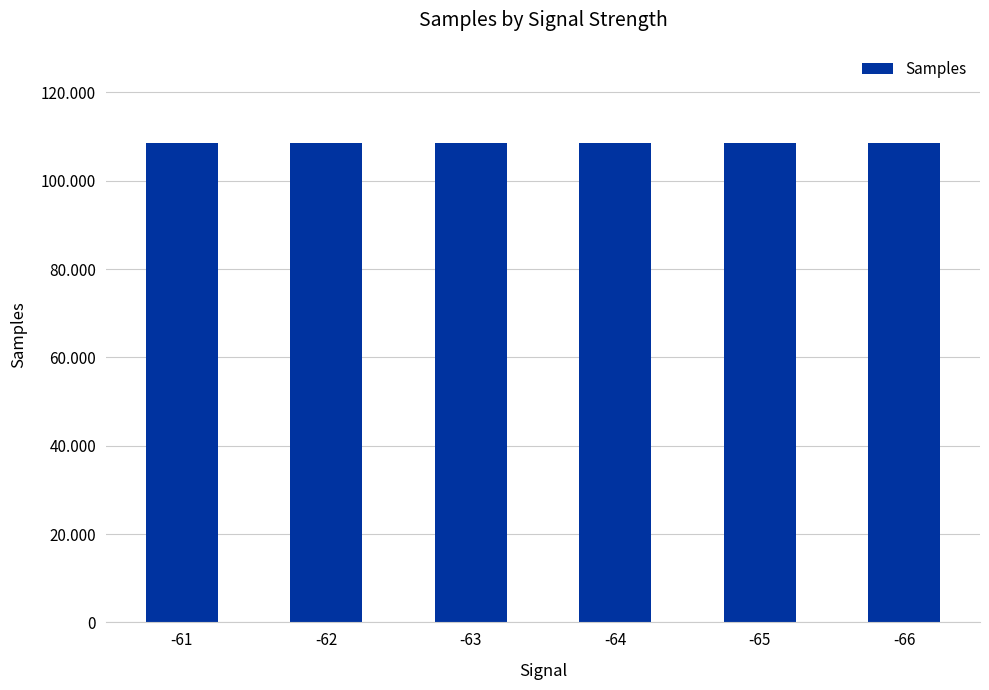

Reading right to left, extract all data points from this chart.

-66=108565	-65=108536	-64=108447	-63=108452	-62=108598	-61=108603